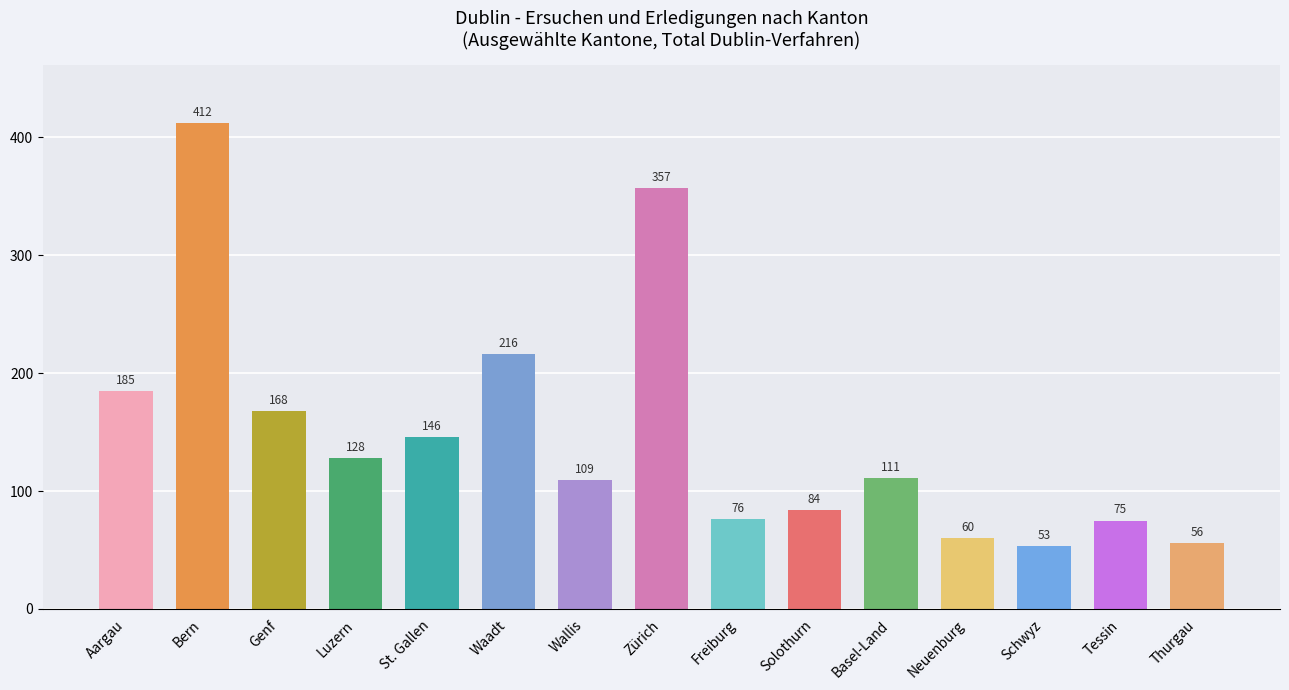

What is the label of the 7th bar from the right?

Freiburg